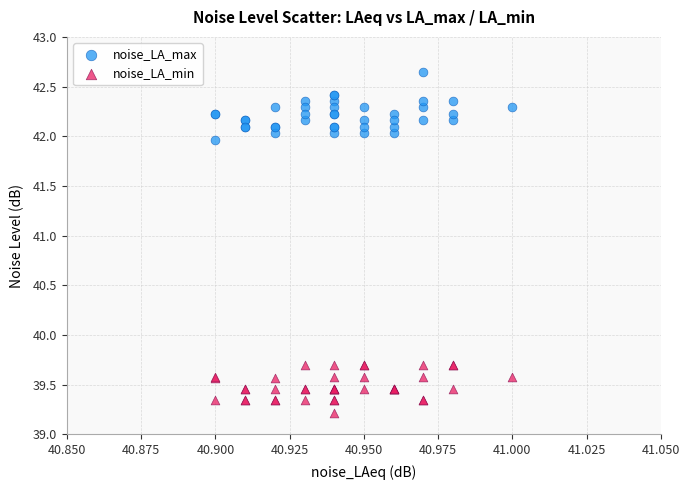

Which series reaches the maximum Y coordinate?

noise_LA_max